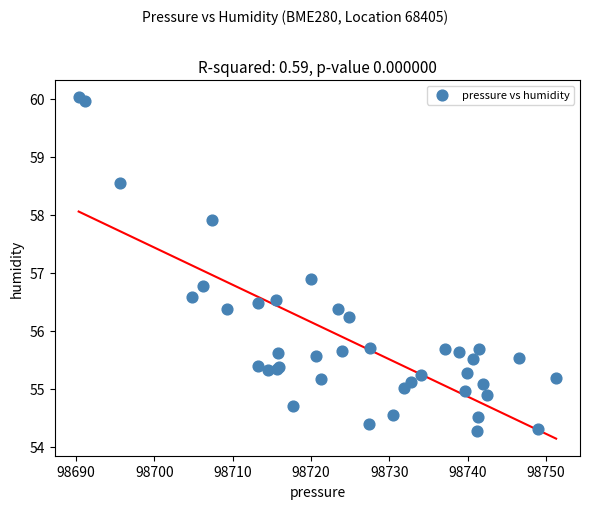

What Y value in the scatter plot is closest to 57?

56.9